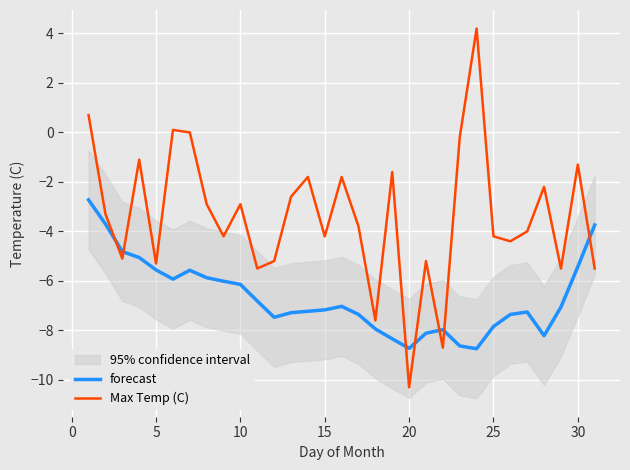

How many intersections are there between Max Temp (C) and forecast?

7